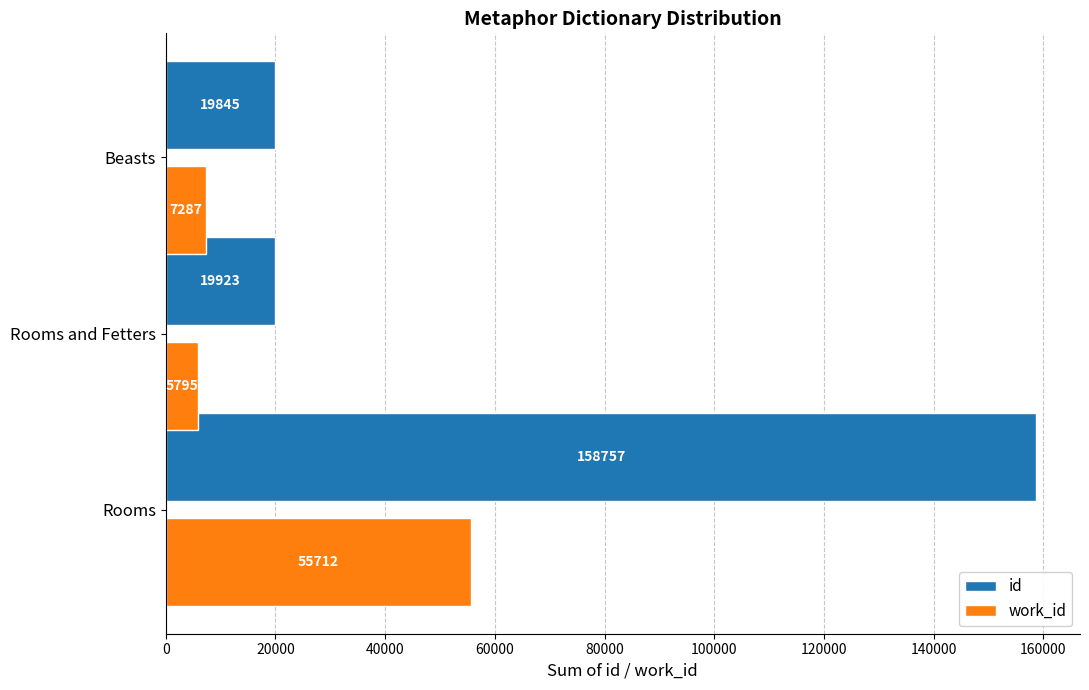

Rank the series by their maximum value, from highest to lowest.

id, work_id